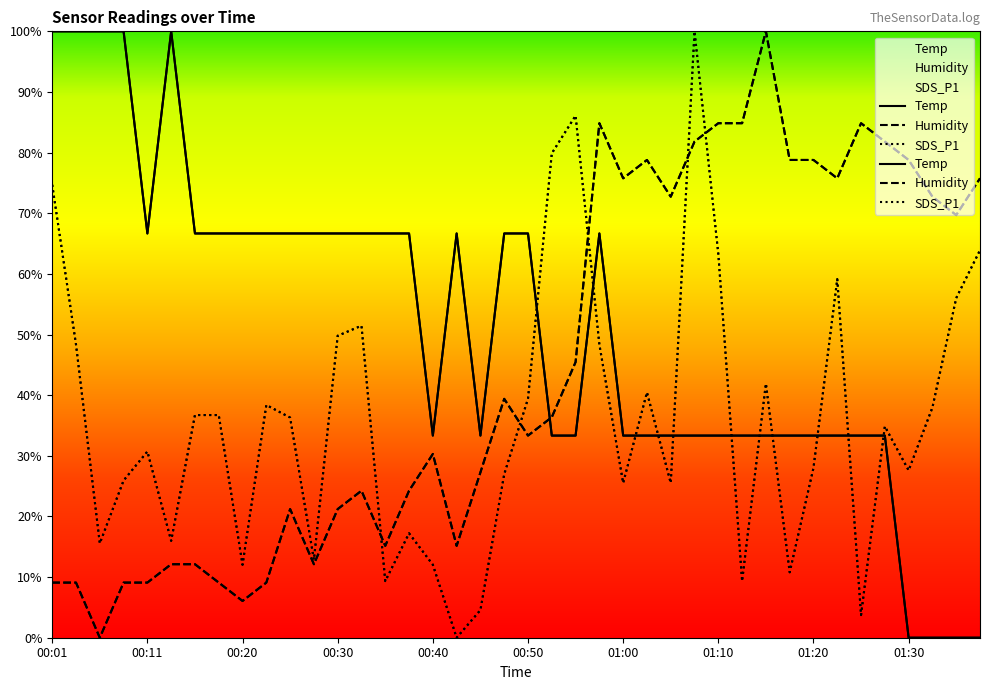

How many distinct data groups are displayed?

3